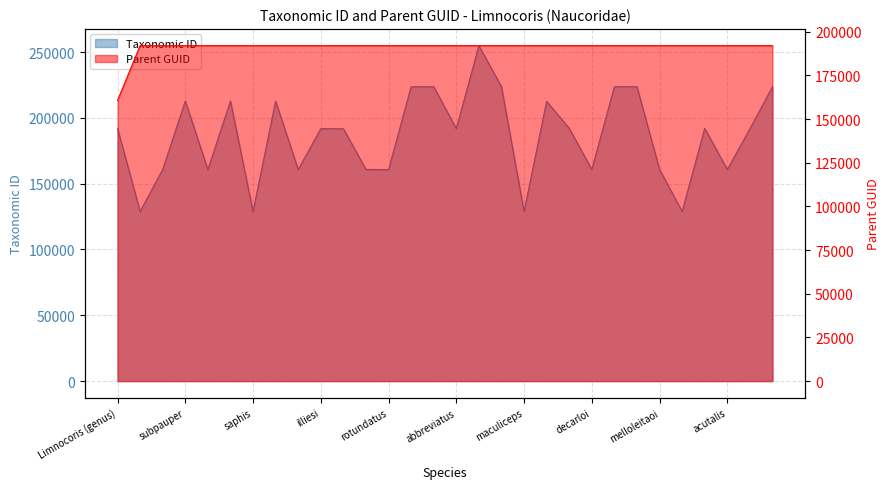

What is the value of the Taxonomic ID point at the 7th from the left?

128828